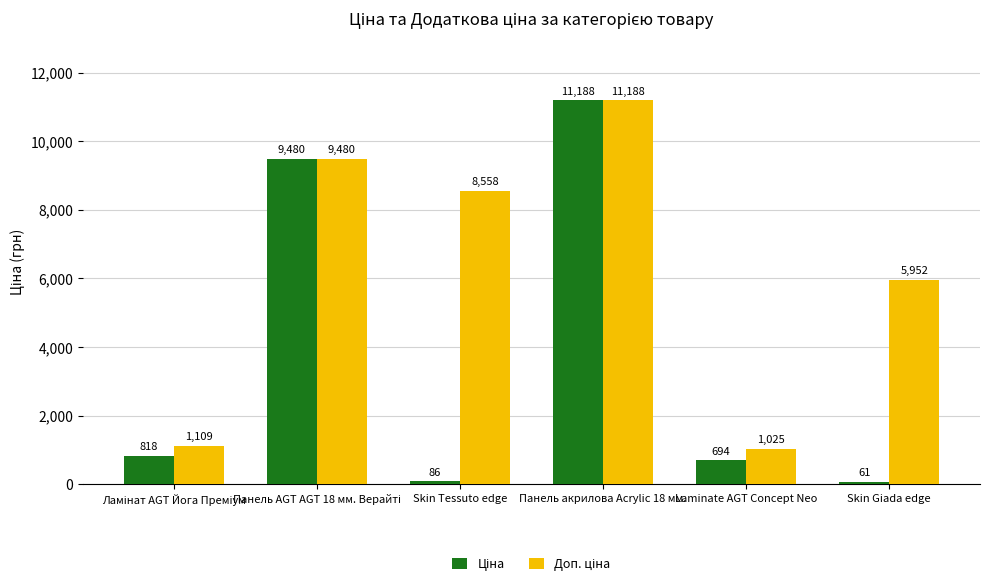

At how many categories does at least one series exceed 5063?

4